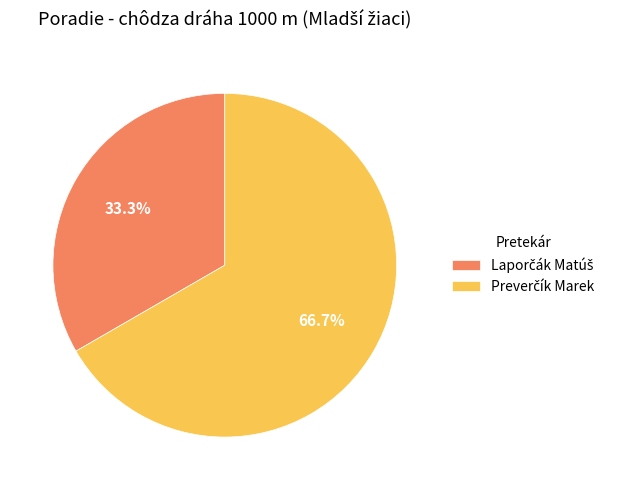

Is there any slice that represents more than half of the pie?

Yes